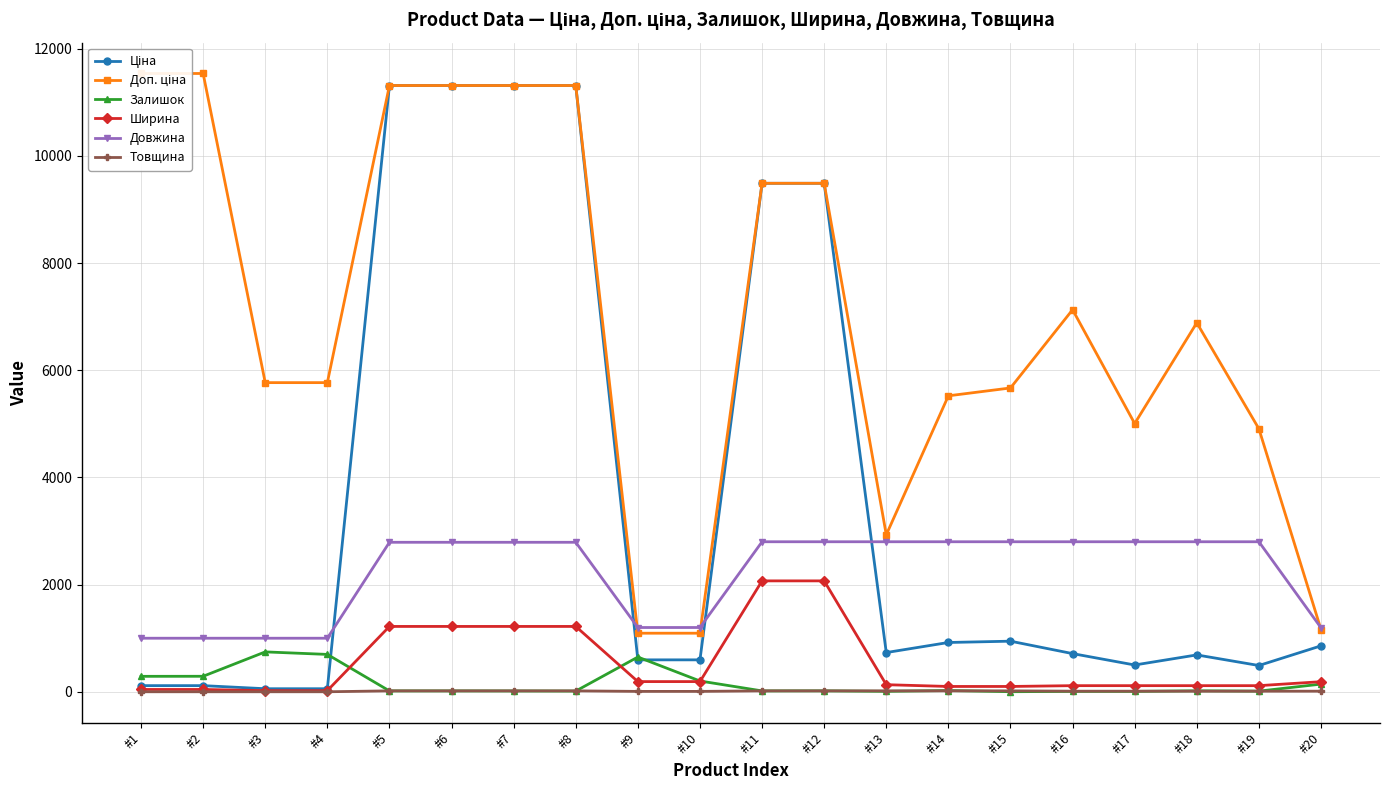

At which label does Довжина first exceed 2790?

#11